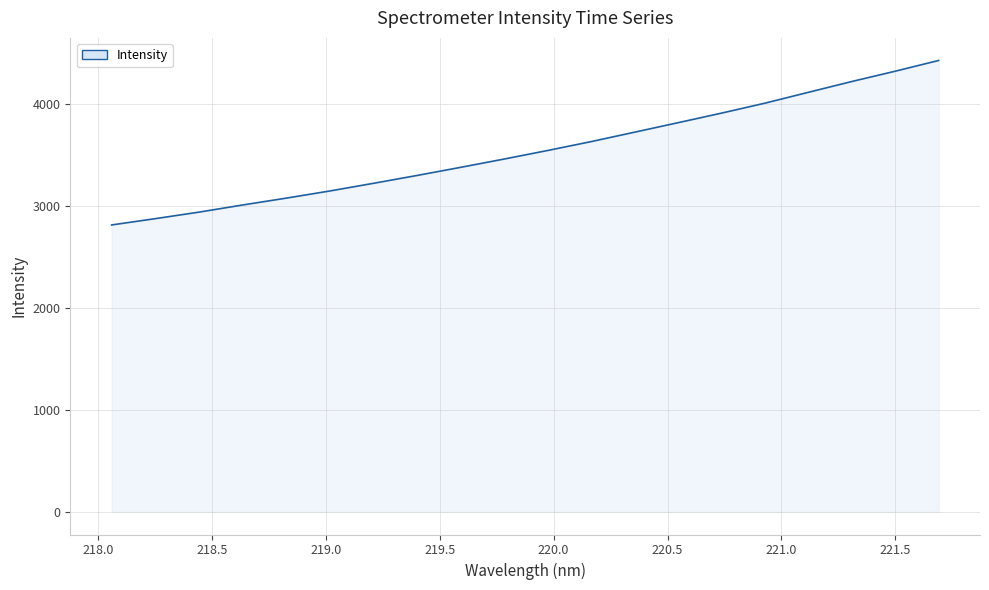

What is the greatest value displayed?

4425.6